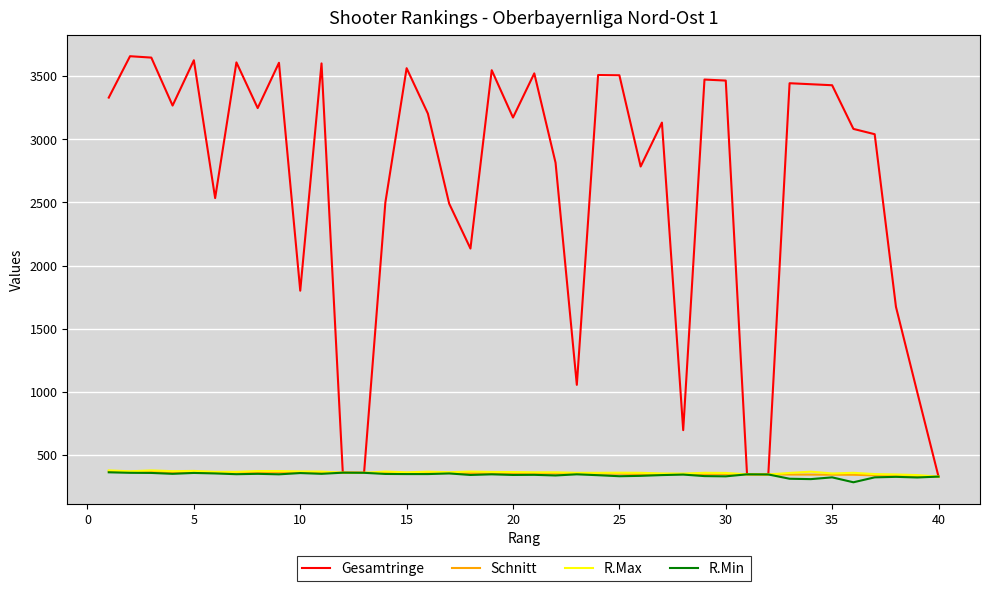

Which series has the largest range (max minus min)?

Gesamtringe